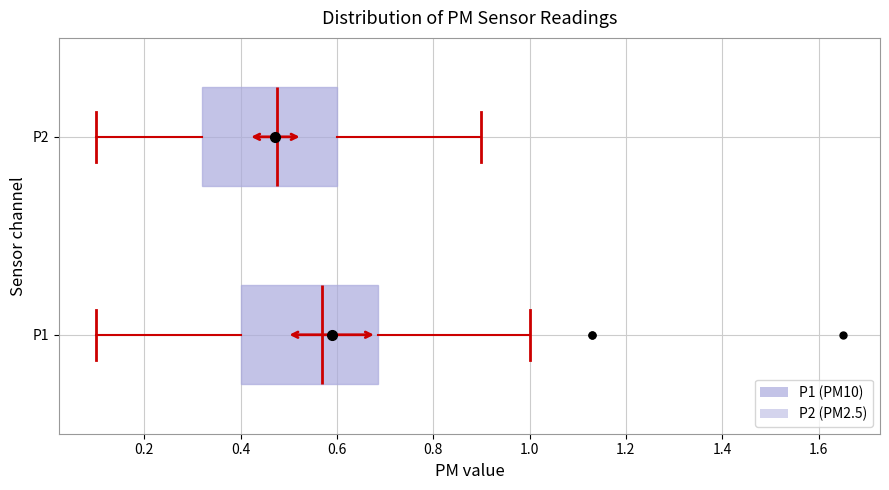

Reading bottom to top, transcribe this box plot: for each box, give where its median line is, the range the box spans, and where its two whiskers end, as read against the x-axis. The values are not printed on the chart, so give them approximately, as read against the axis.

P1: median 0.58, box 0.40 to 0.68, whiskers 0.10 to 1.00
P2: median 0.48, box 0.32 to 0.60, whiskers 0.10 to 0.90